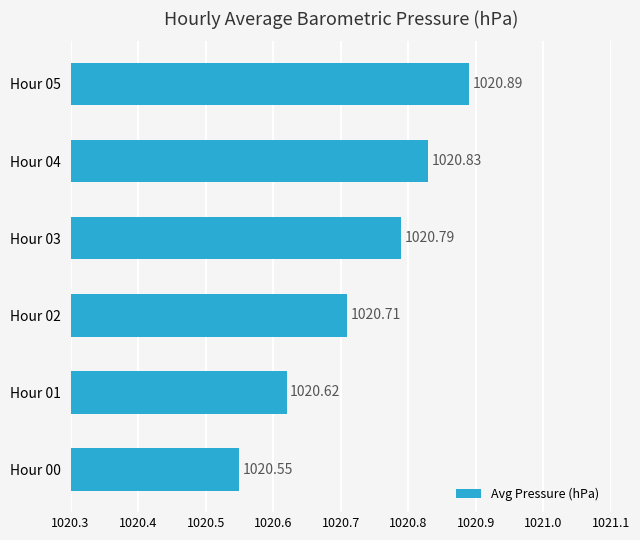

Rank the categories by value from lowest to highest.

Hour 00, Hour 01, Hour 02, Hour 03, Hour 04, Hour 05